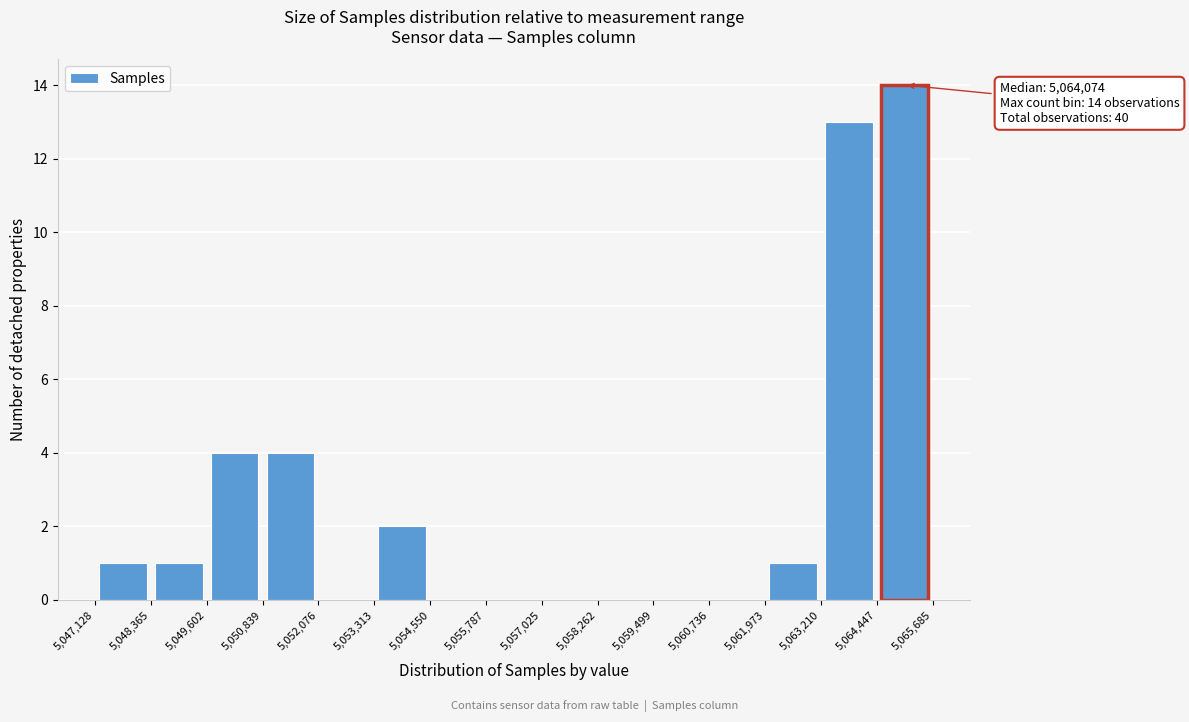

Which range on the x-axis has the tallest bar?

5,064,447 to 5,065,685